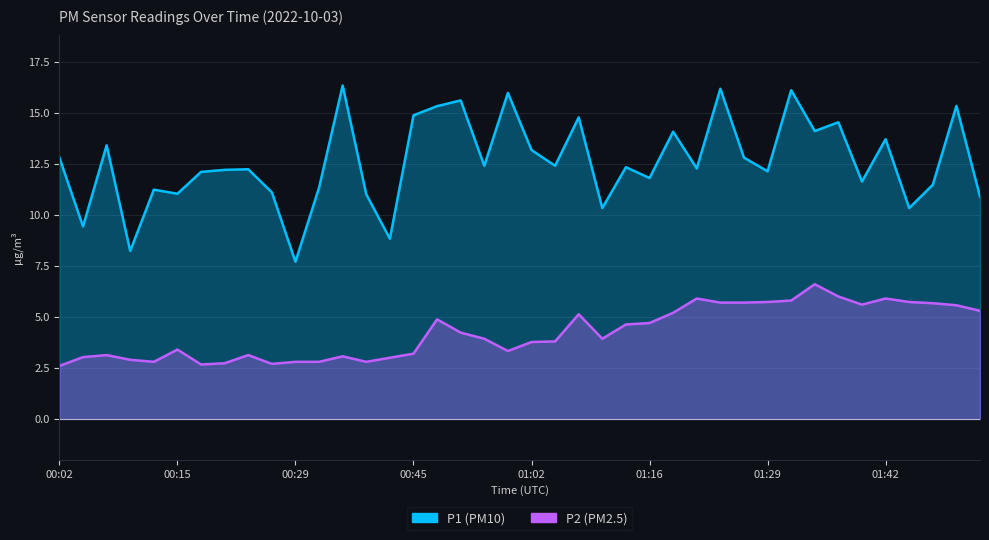

Reading right to left, transcribe all the data shown in this chart.

P1: 10.9	15.3	11.5	10.3	13.7	11.6	14.5	14.1	16.1	12.1	12.8	16.2	12.3	14.1	11.8	12.3	10.3	14.8	12.4	13.2	16.0	12.4	15.6	15.3	14.9	8.8	11.0	16.3	11.3	7.7	11.1	12.2	12.2	12.1	11.0	11.2	8.2	13.4	9.4	12.8
P2: 5.3	5.6	5.7	5.7	5.9	5.6	6.0	6.6	5.8	5.7	5.7	5.7	5.9	5.2	4.7	4.6	3.9	5.1	3.8	3.8	3.3	3.9	4.2	4.9	3.2	3.0	2.8	3.1	2.8	2.8	2.7	3.1	2.7	2.7	3.4	2.8	2.9	3.1	3.0	2.6